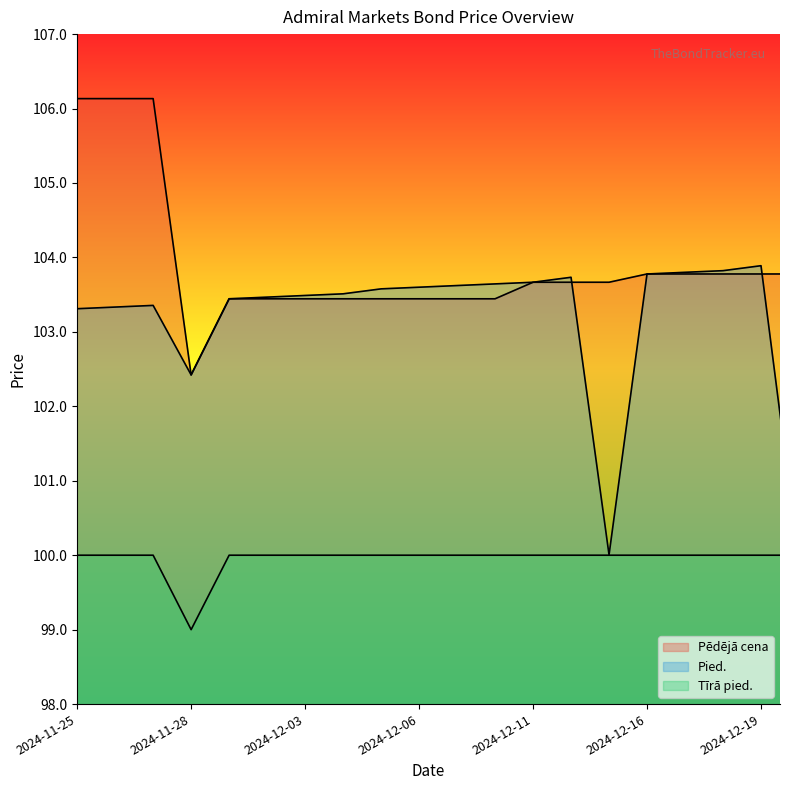

Which series has the largest total across all categories?

Pēdējā cena